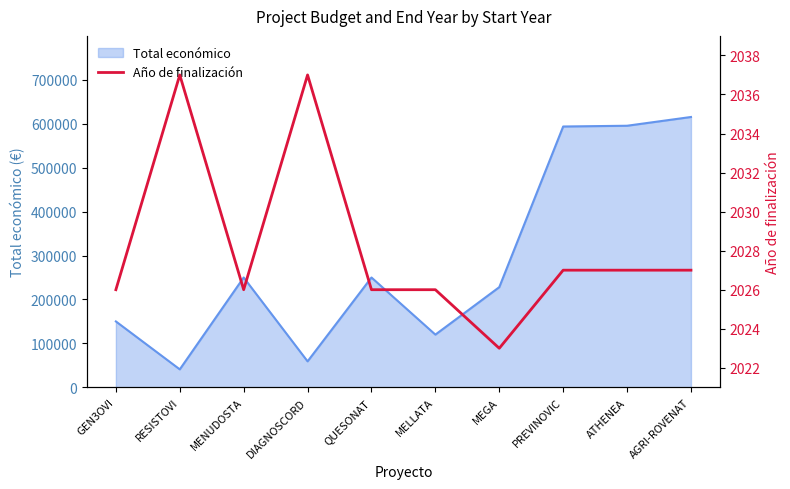

What is the approximate value of Total económico at ATHENEA?

595436